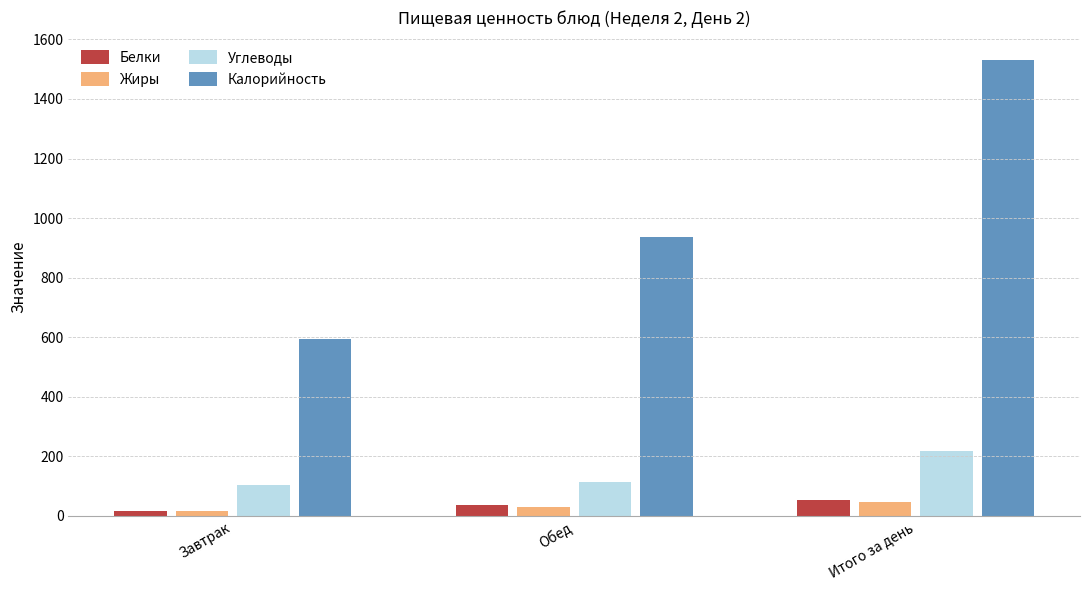

Which series has the largest total across all categories?

Калорийность